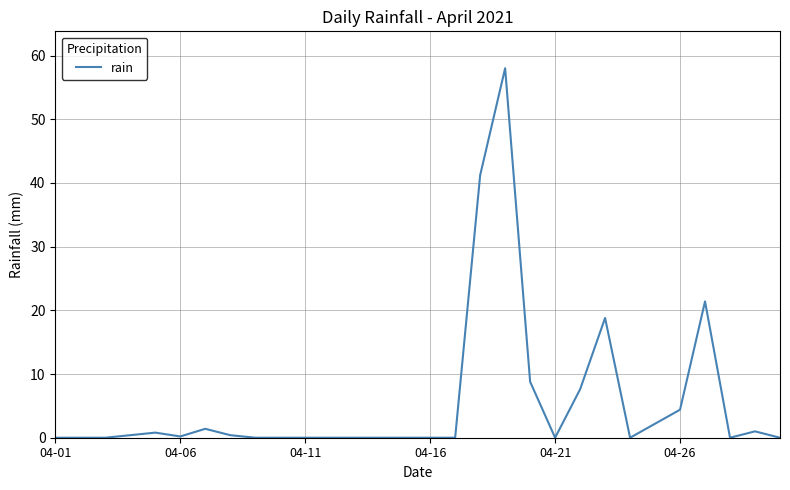

What is the greatest value displayed?

58.0